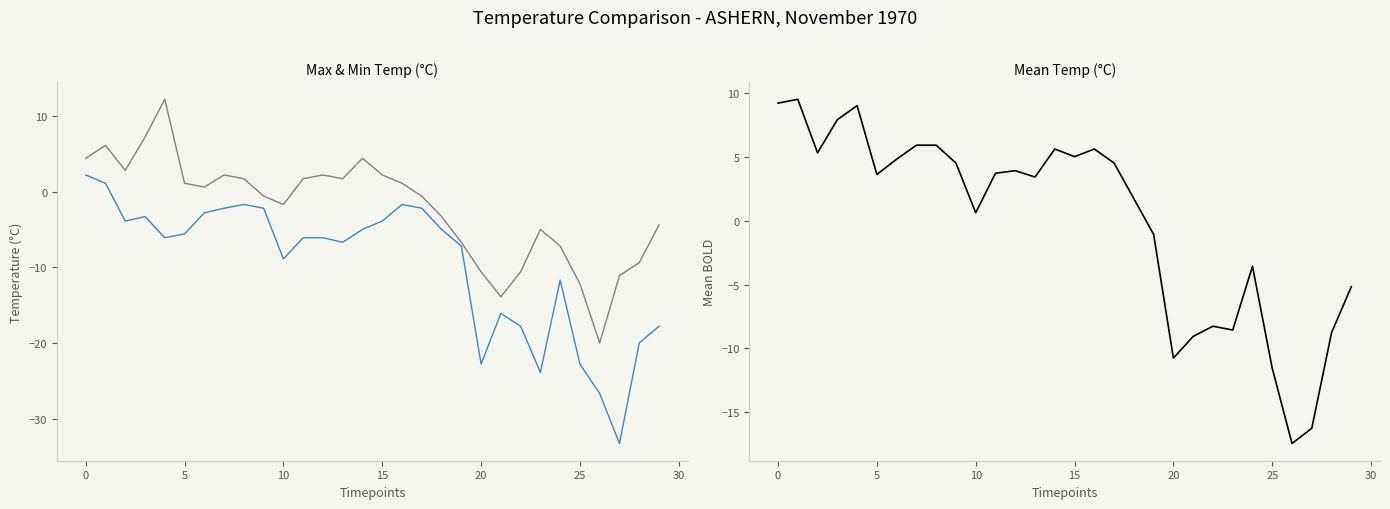

What value does the Min Temp (°C) series have at 10?

-8.9